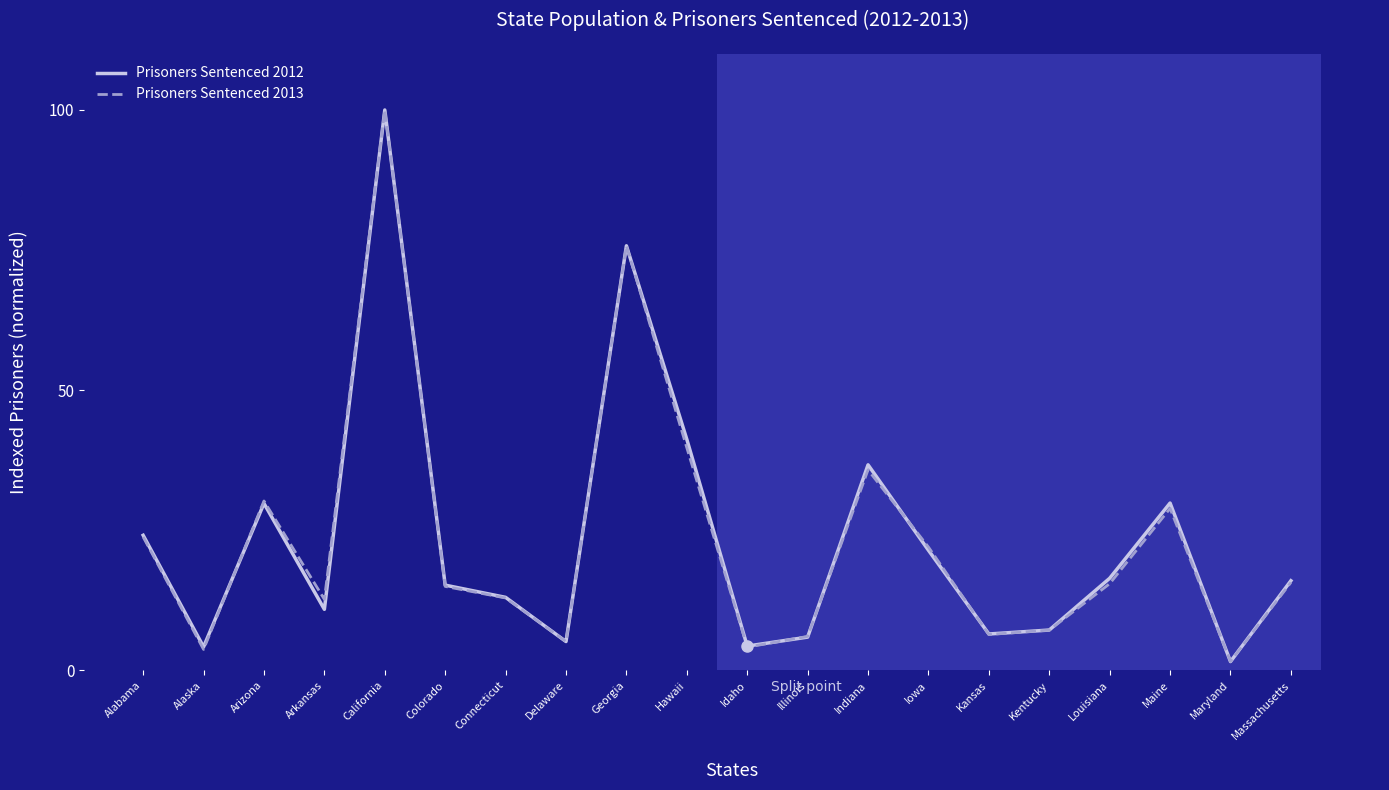

At which category does Prisoners Sentenced 2012 reach its first local valley?

Alaska